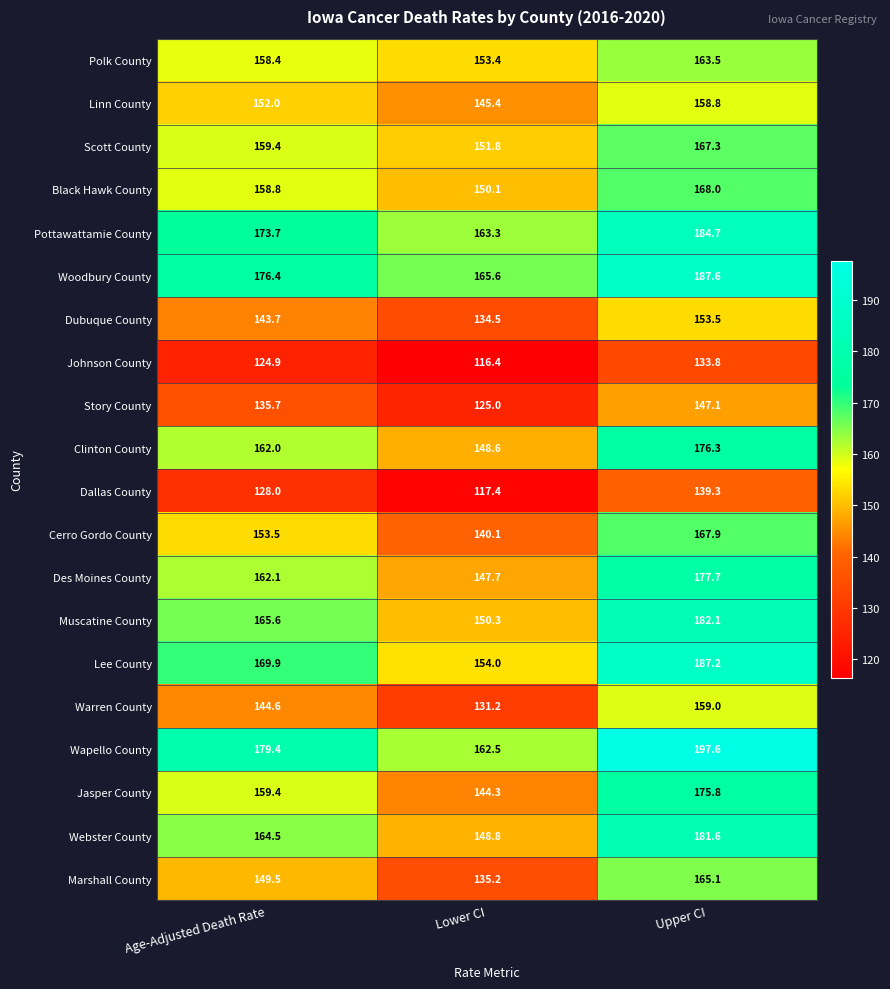

Is it true that Cerro Gordo County equals 270.6 at Age-Adjusted Death Rate?

False